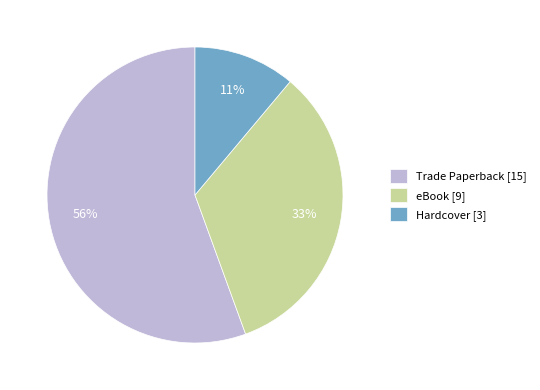

True or false: Trade Paperback accounts for 56% of the total.

True